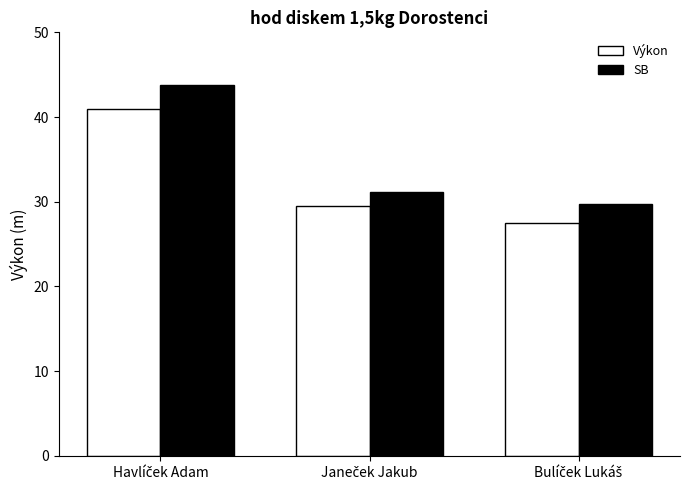

What is the difference between the second highest and minimum values in the SB series?

1.4